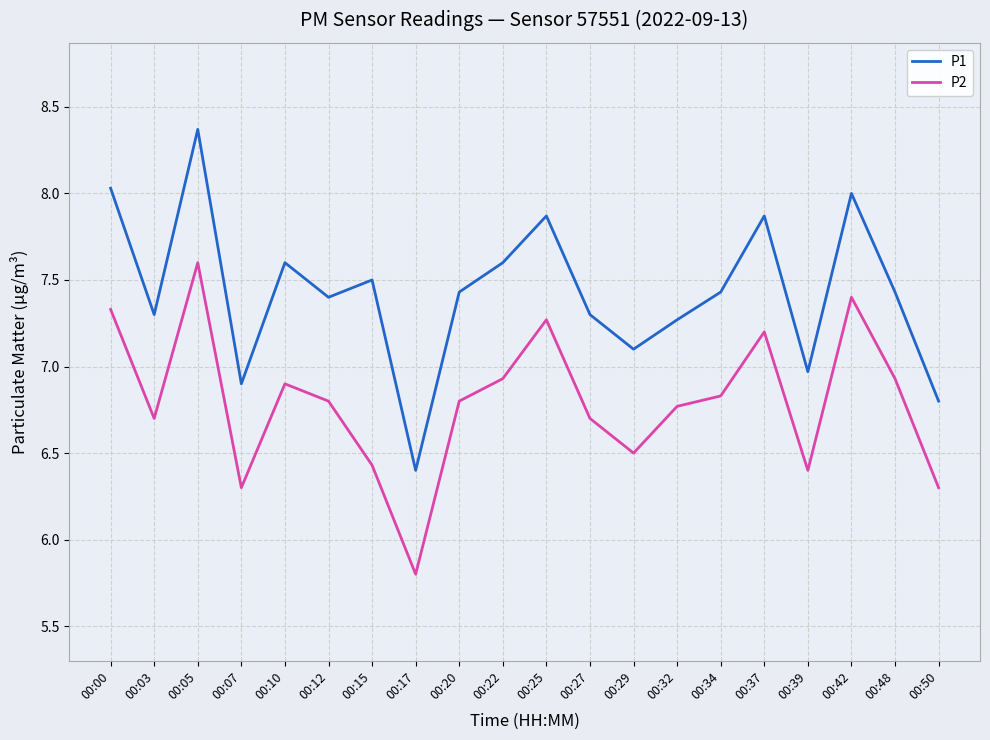

Where is the first local minimum for P2?

00:03